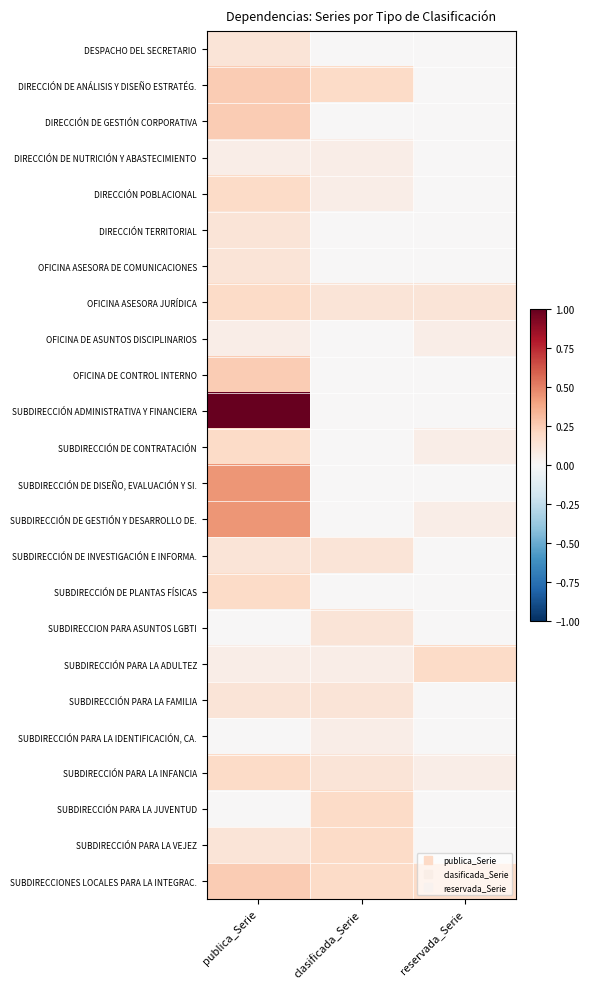

Count the number of data series in this chart.

24